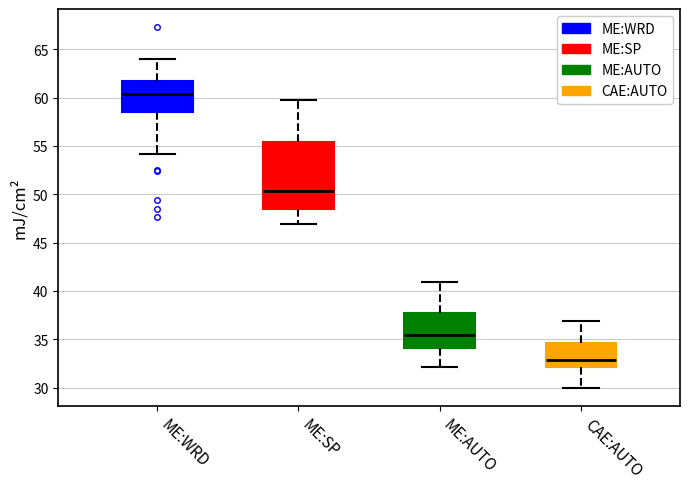

Where does the upper whisker of the box for CAE:AUTO end on the y-axis? The values are not printed on the chart, so give them approximately, as read against the axis.

37.0